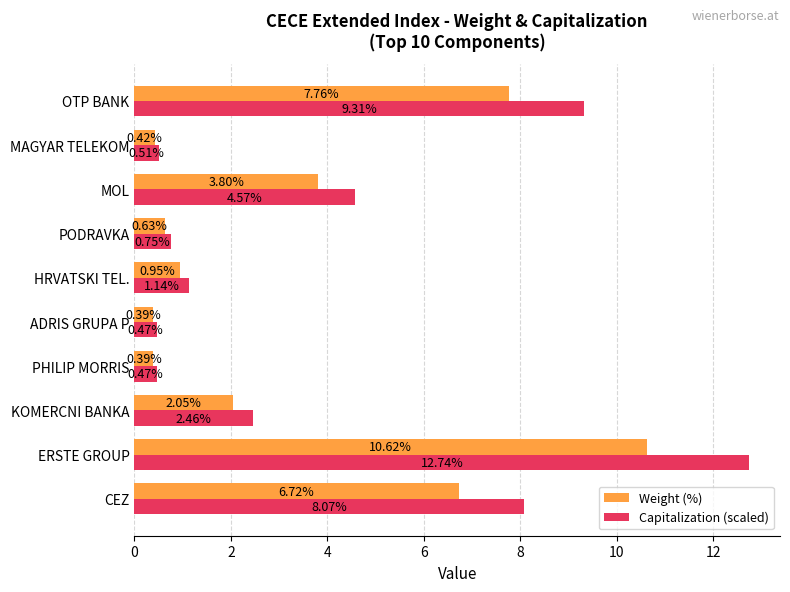

What is the greatest value displayed?

12.7